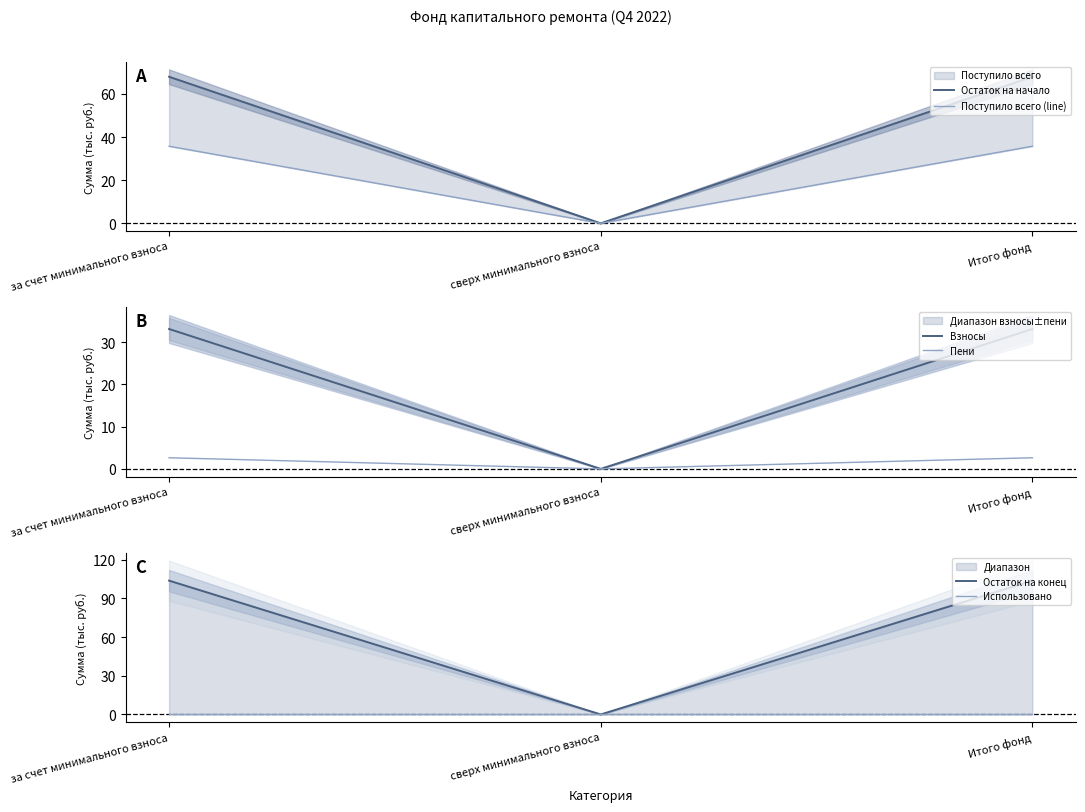

Which series has the largest range (max minus min)?

Остаток на конец